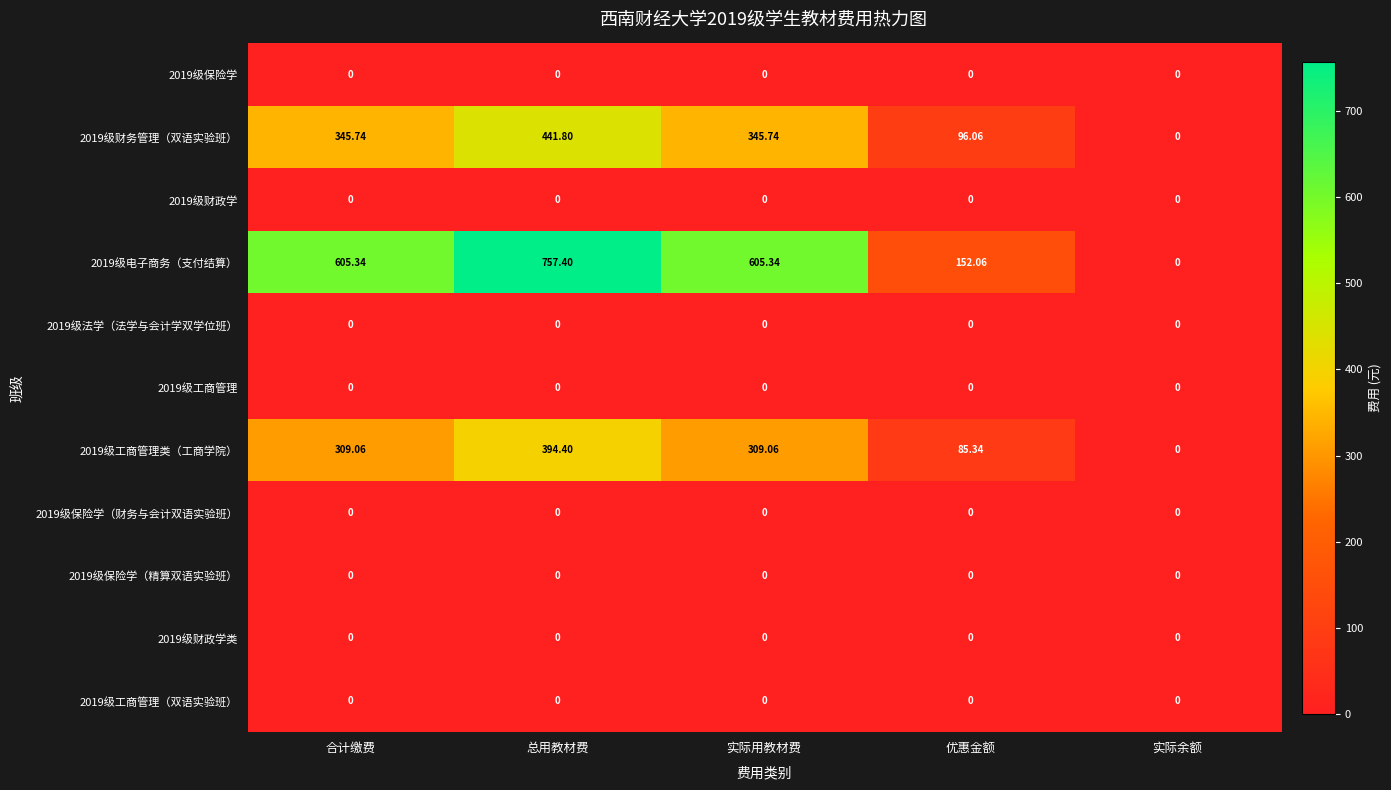

At how many categories does at least one series exceed 421?

3